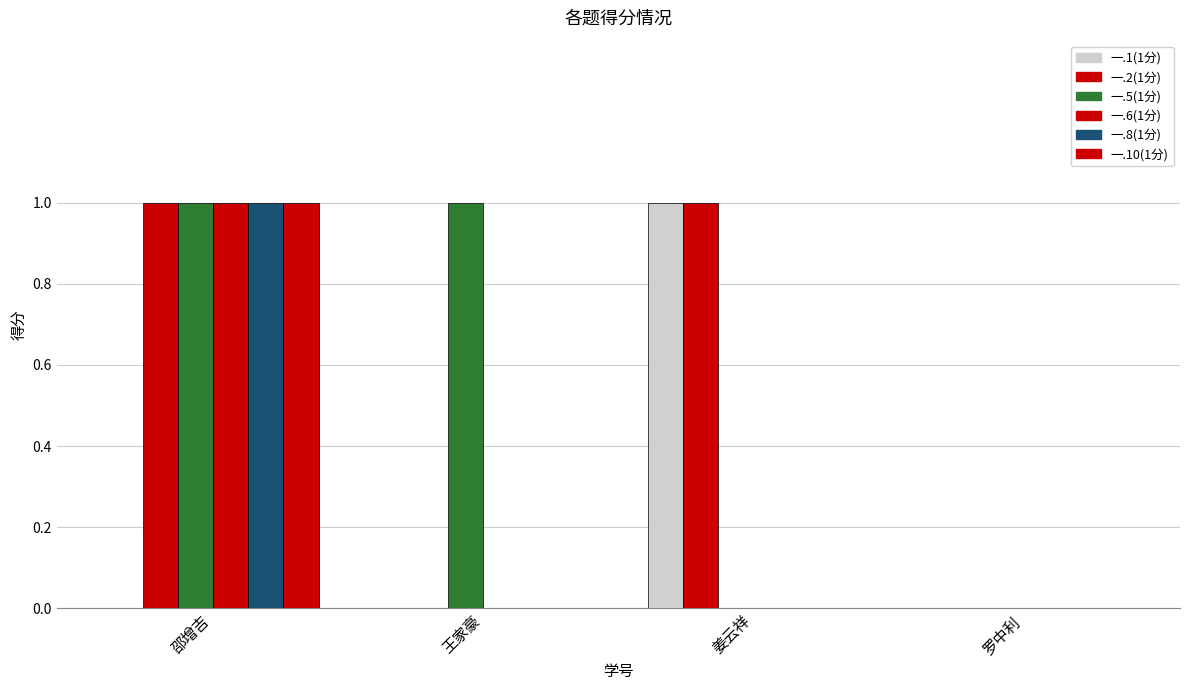

How many groups of bars are there?

4